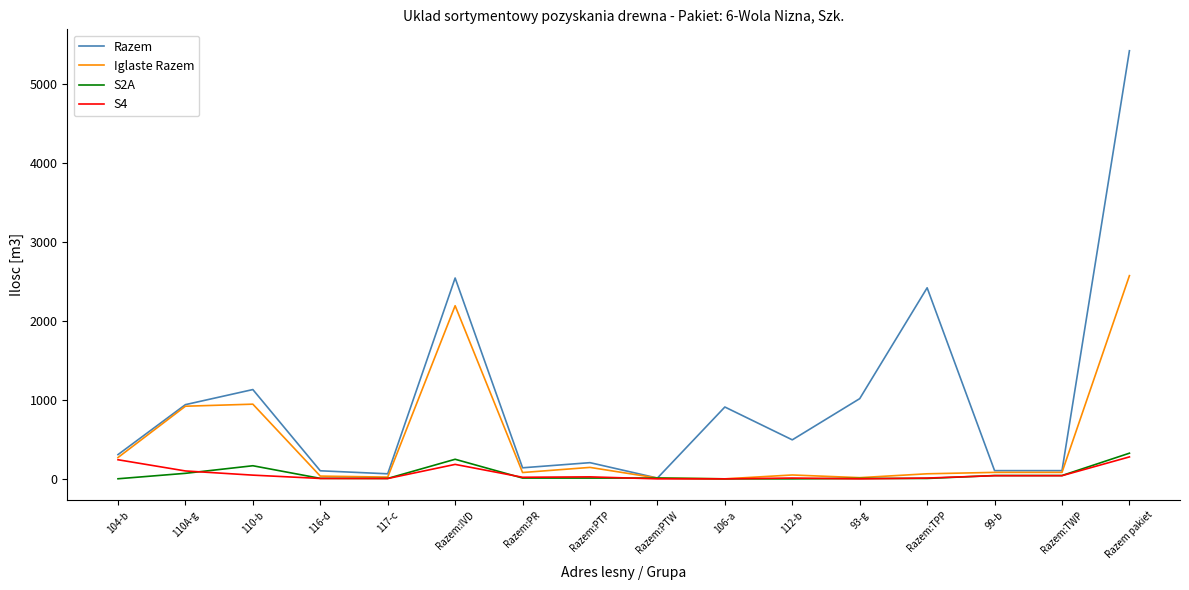

At which category is the sum across all series the highest?

Razem pakiet